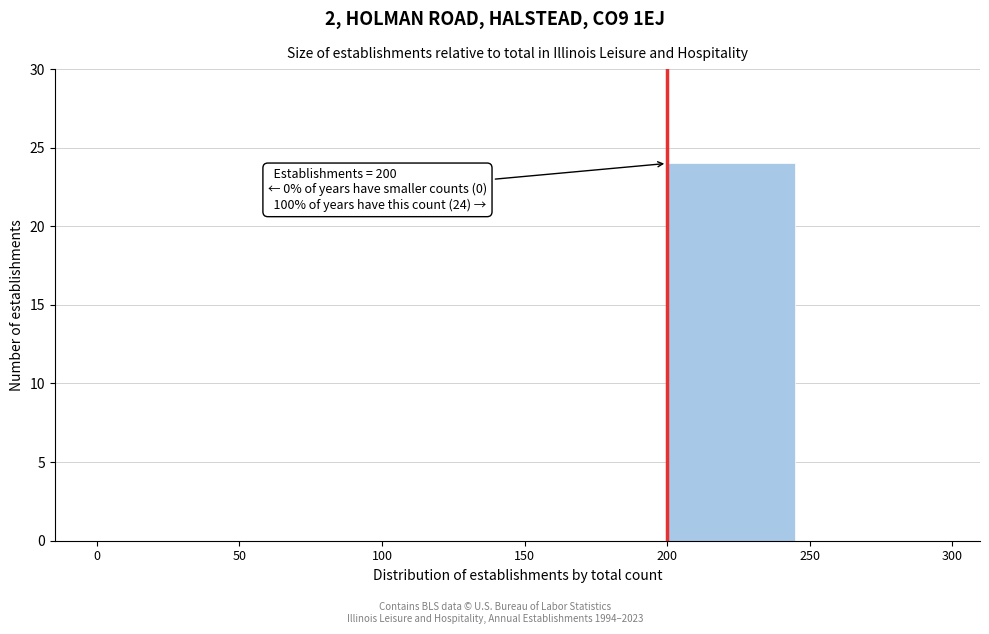

Over which range of the x-axis is the bar tallest?

200 to 250